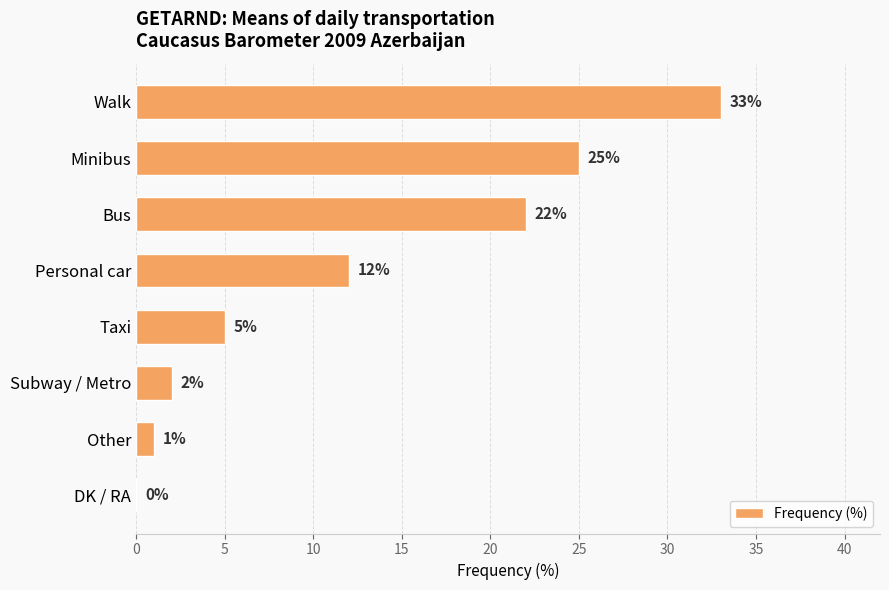

Reading bottom to top, transcribe all the data shown in this chart.

DK / RA=0	Other=1	Subway / Metro=2	Taxi=5	Personal car=12	Bus=22	Minibus=25	Walk=33